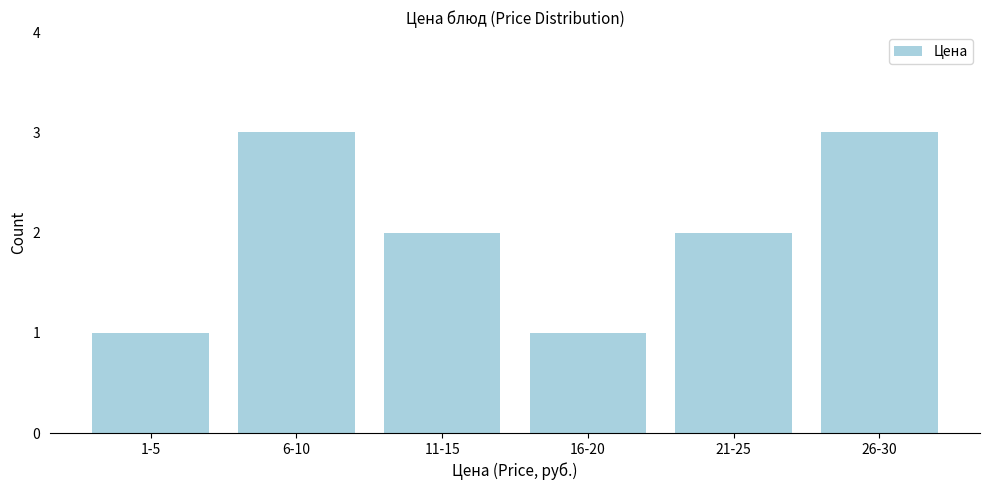

Reading left to right, what are all the values shown in this chart?

1	3	2	1	2	3